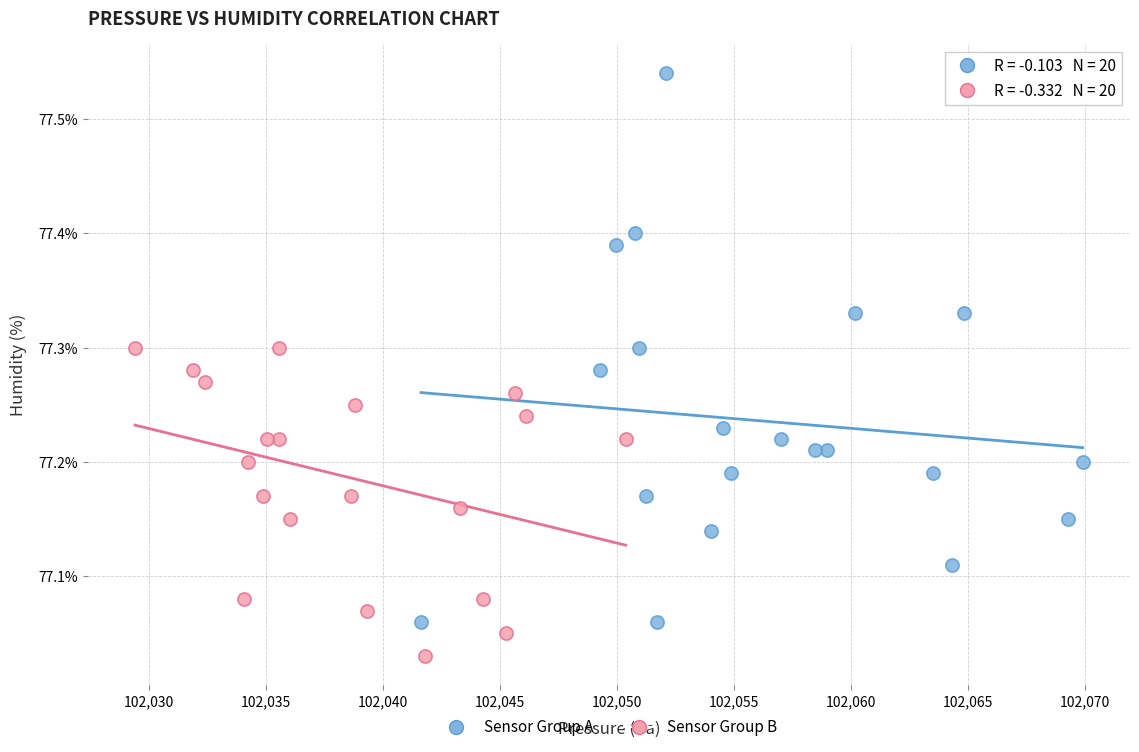

Which series has the widest spread of Y values?

Sensor Group A